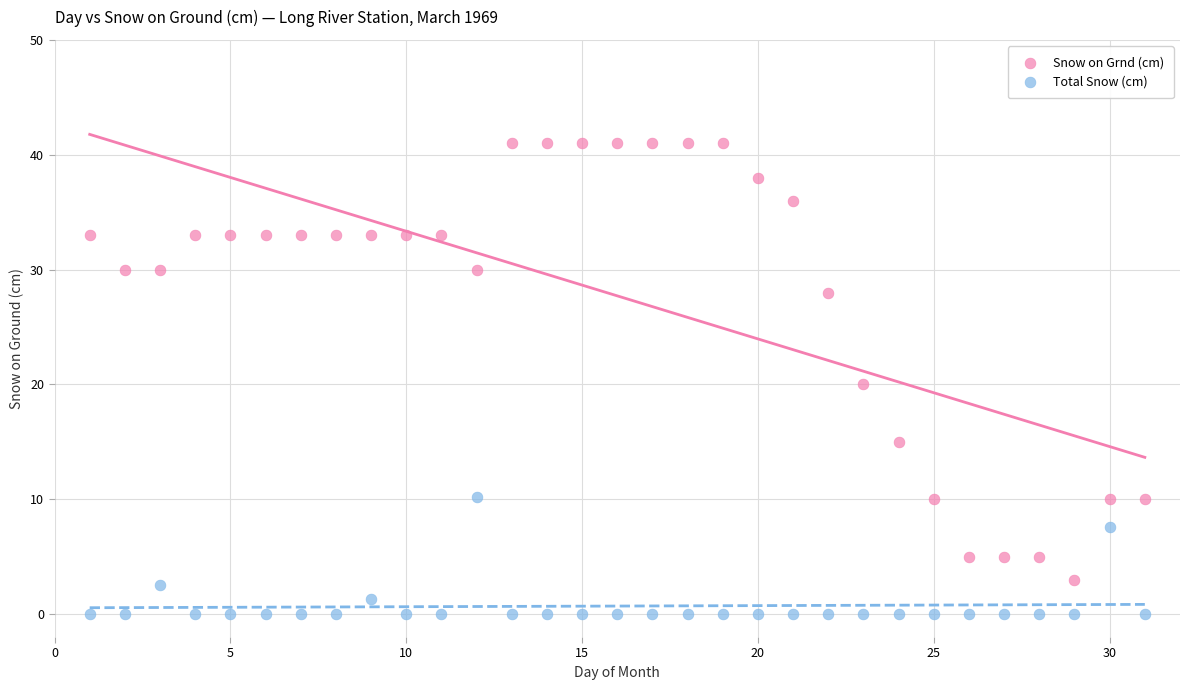

Which series reaches the maximum Y coordinate?

Snow on Grnd (cm)